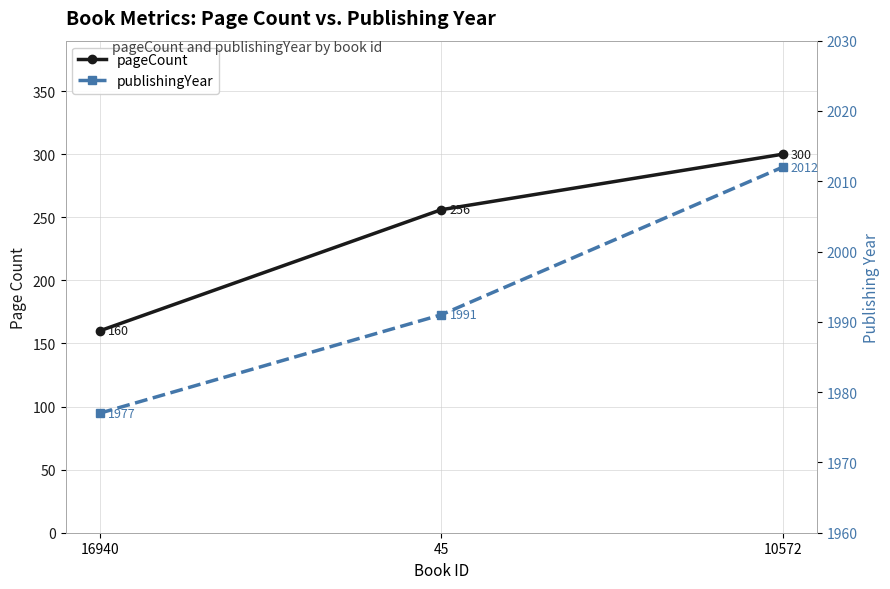

Rank the series by their maximum value, from lowest to highest.

pageCount, publishingYear